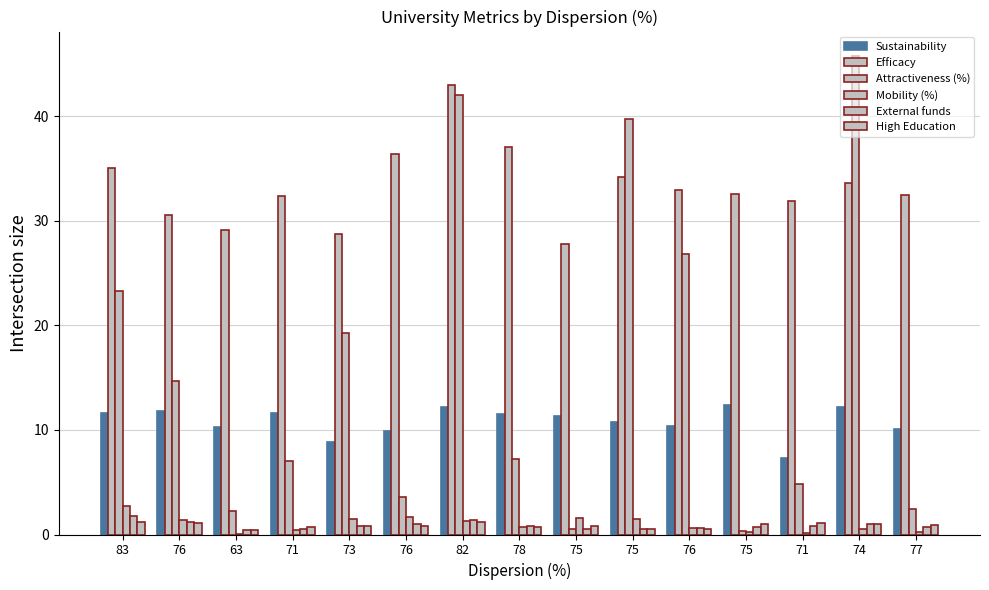

Which series changed the most between 76 and 78?

Attractiveness (%)